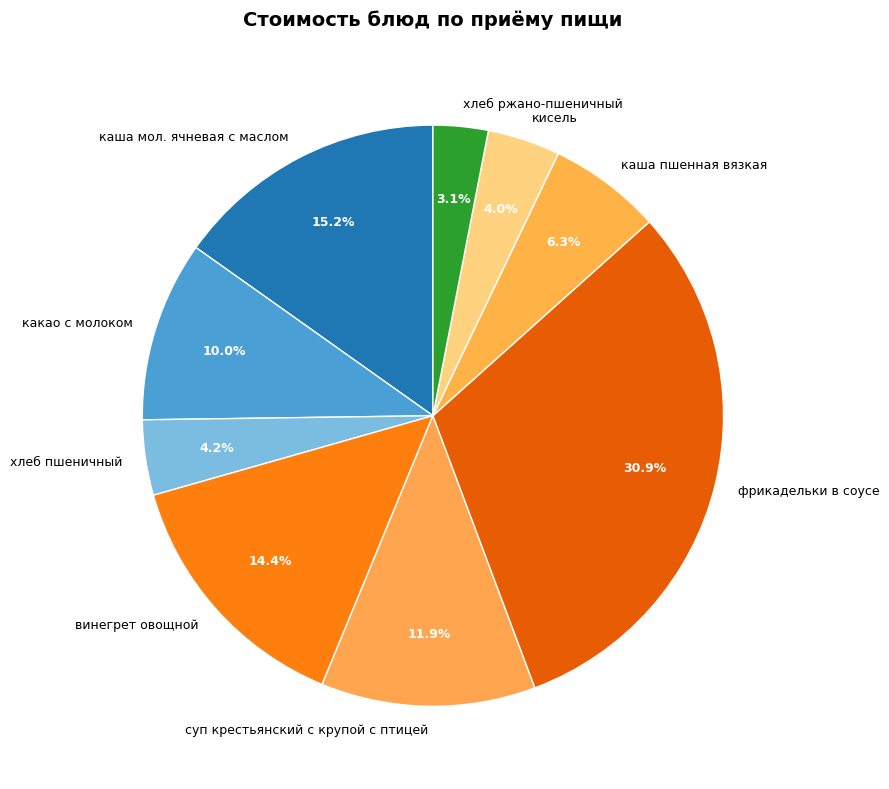

To the nearest percent, what portion does хлеб ржано-пшеничный represent?

3%